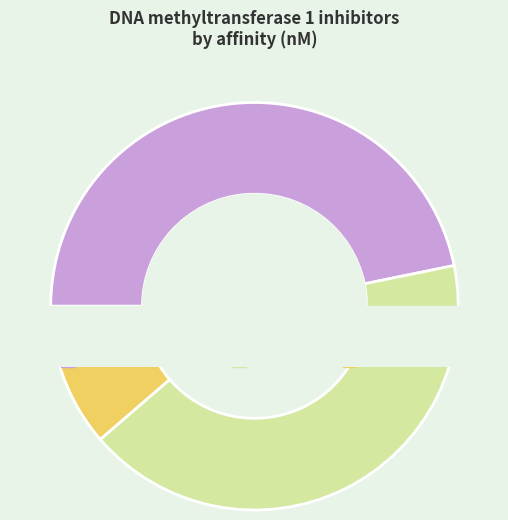

What is the smallest slice in the pie chart?

GSK3685032